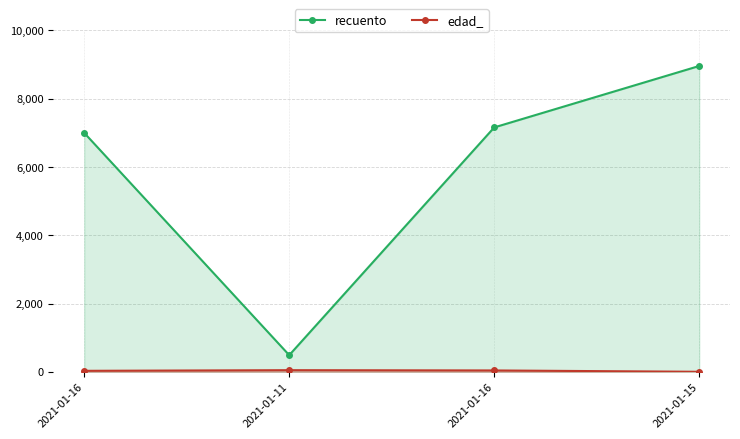

True or false: edad_ and recuento cross at least once.

False